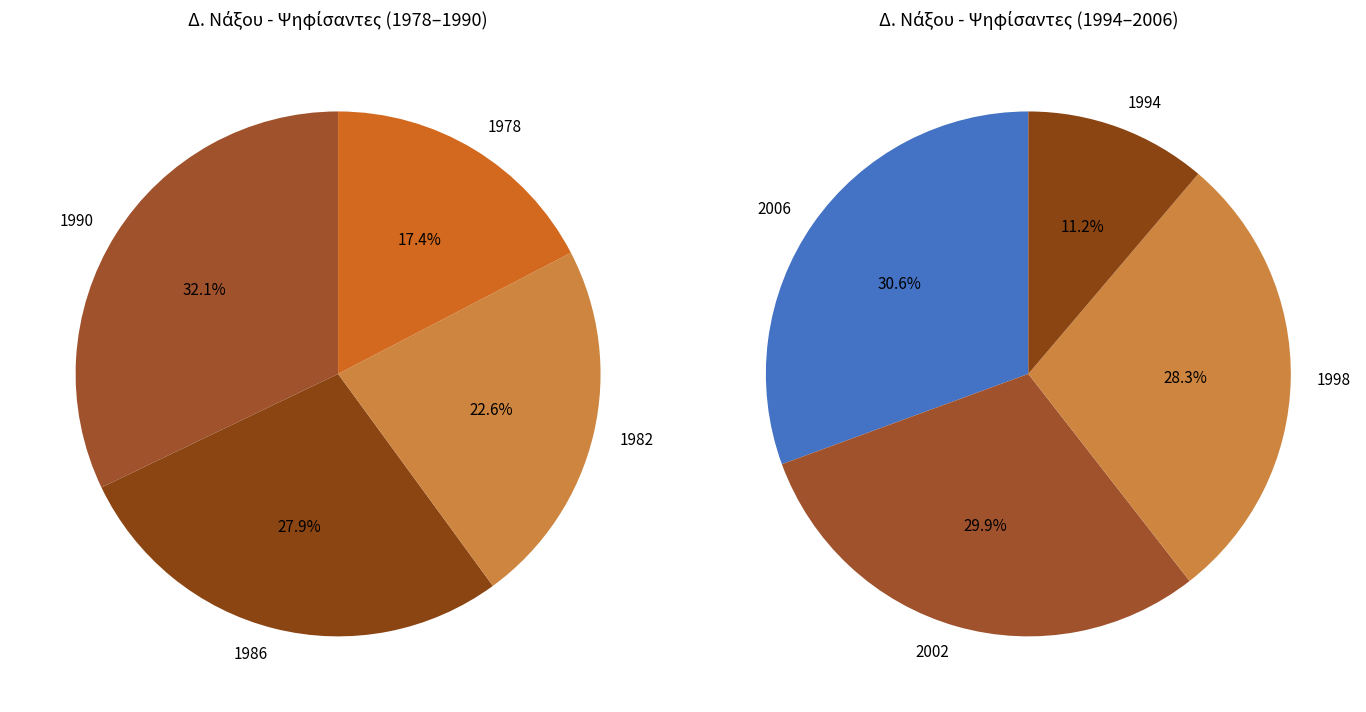

Does 1982 represent more than half of the total?

No